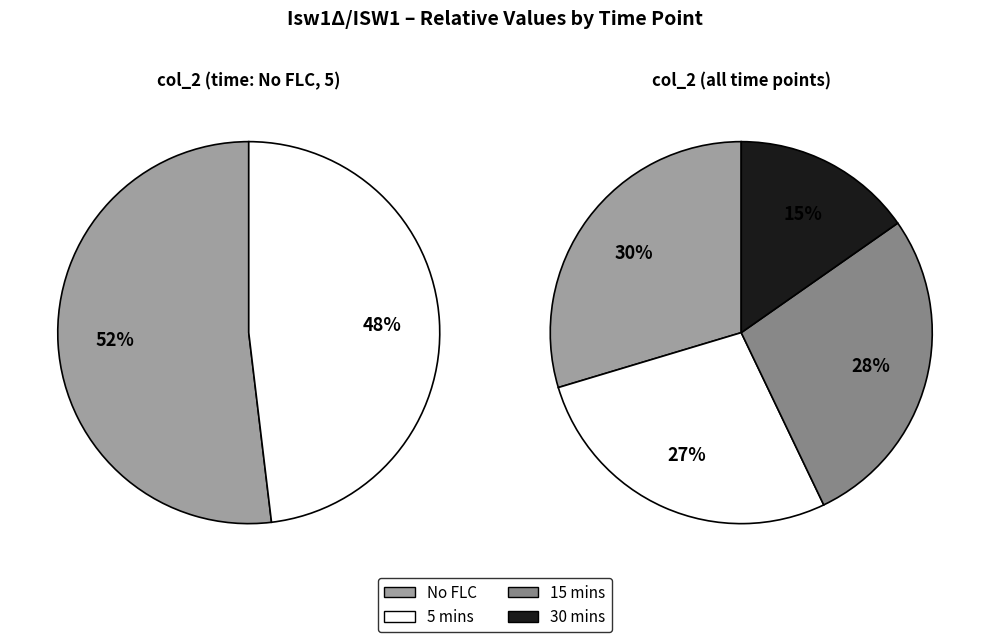

The 5 slice represents 27% of the pie. True or false?

True